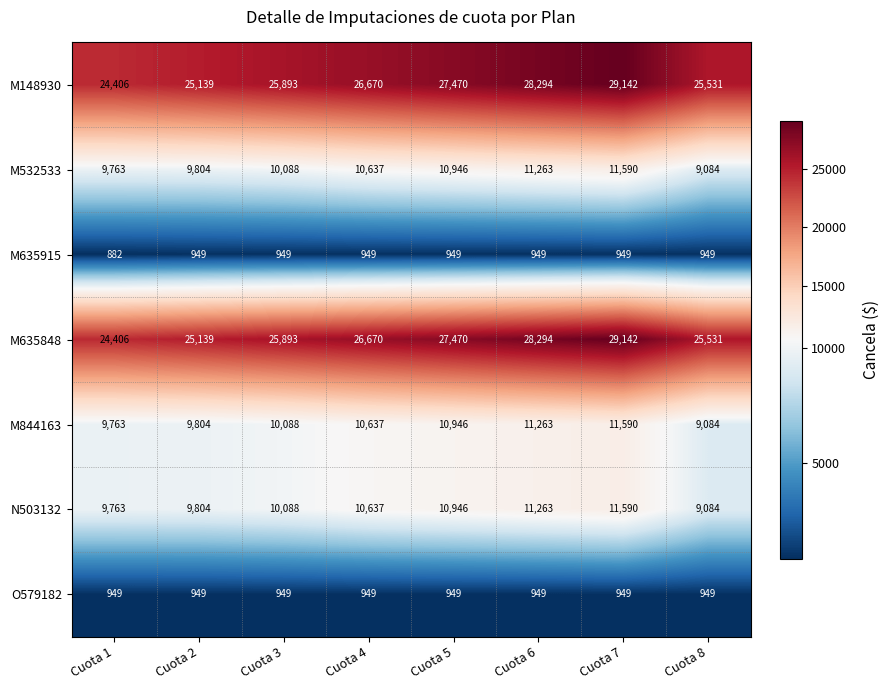

What is the difference between the maximum and minimum values in the M635915 series?

67